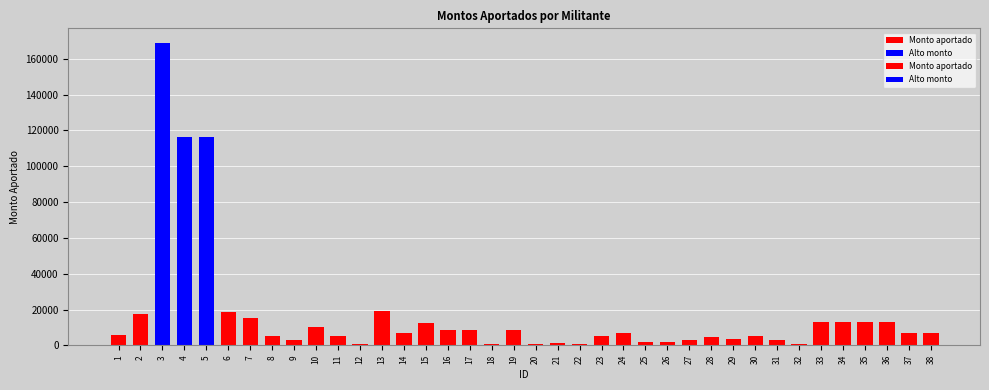

At which label does the data first exceed 7000?

2